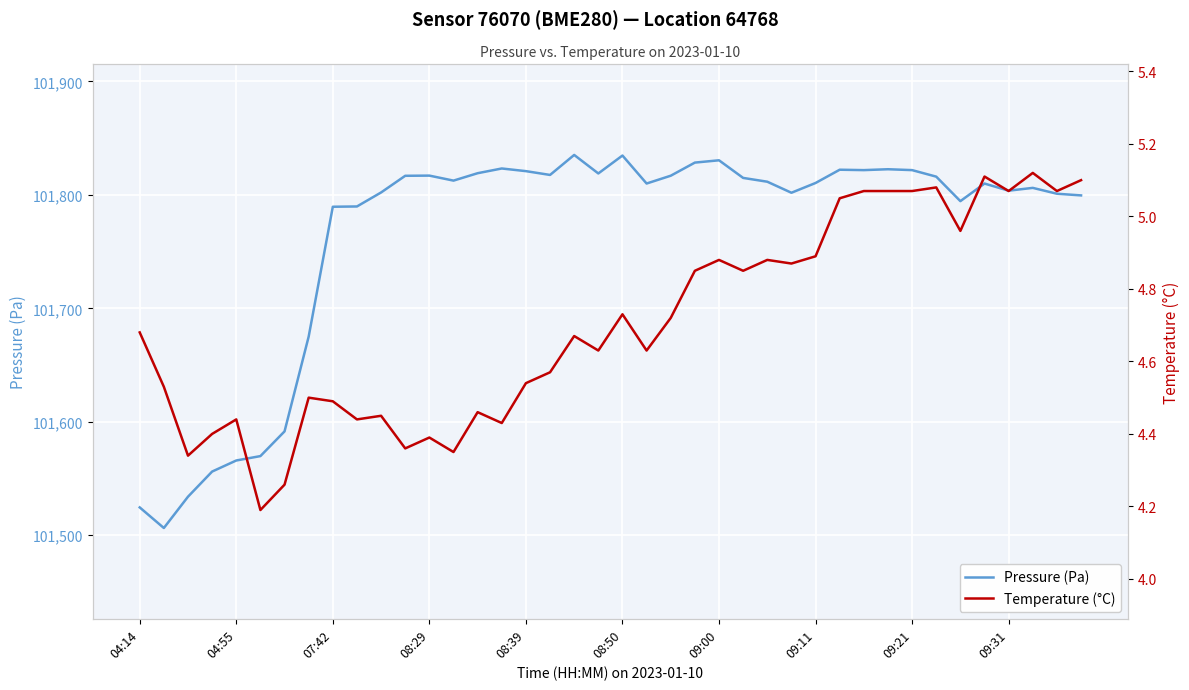

Is it true that Temperature (°C) equals 6.8 at 09:11?

False